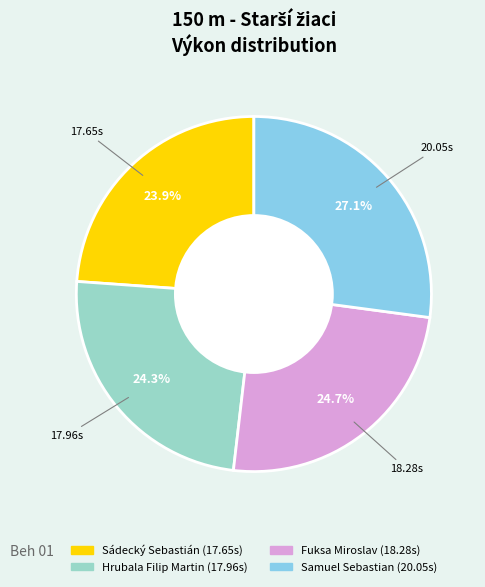

Is Sádecký Sebastián the majority of the pie?

No